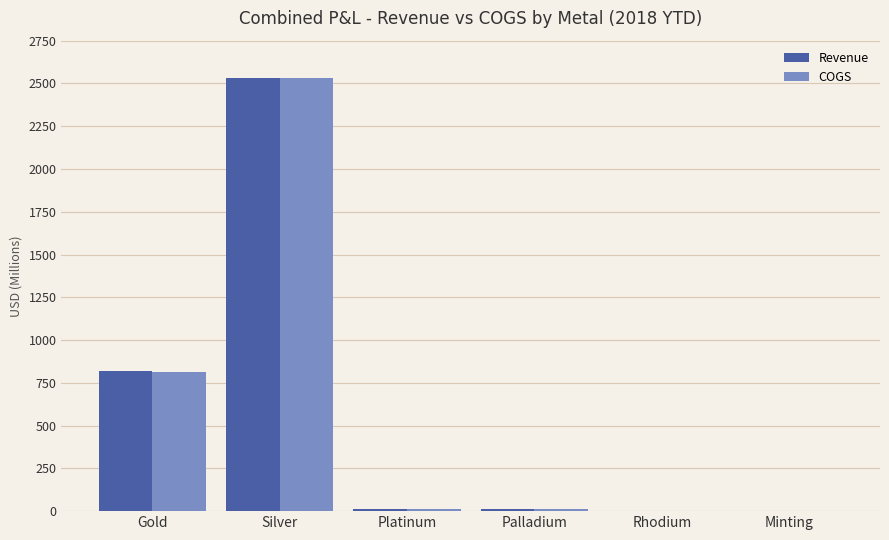

What are all the series names shown in the legend?

Revenue, COGS